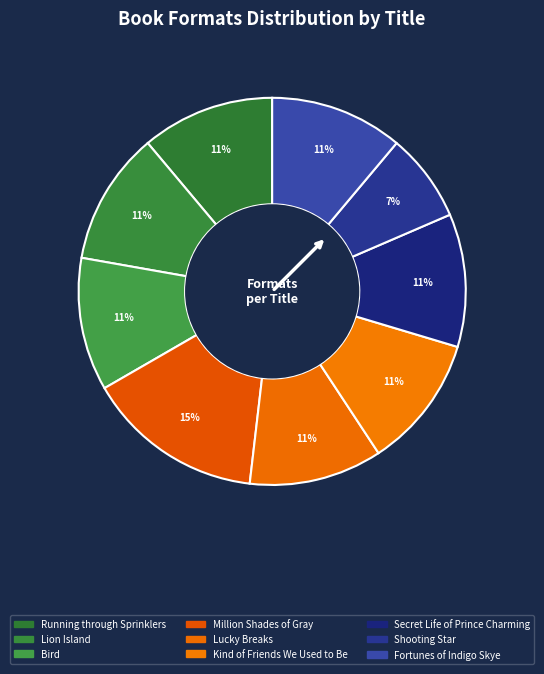

Count the number of slices in the pie.

9